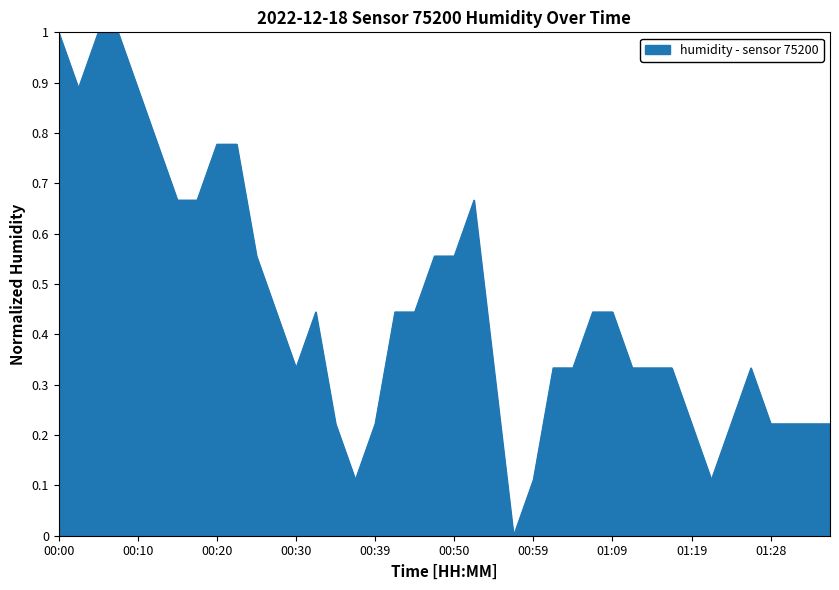

What is the greatest value displayed?

1.0